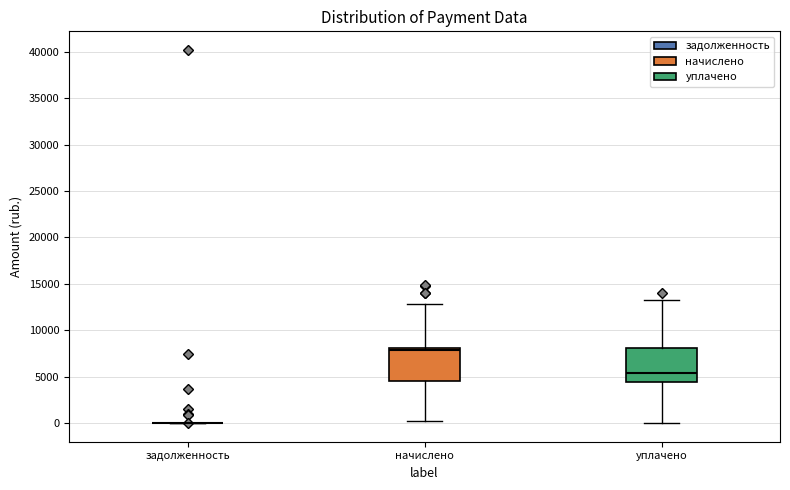

Reading left to right, transcribe this box plot: for each box, give where its median line is, the range the box spans, and where its two whiskers end, as read against the y-axis. The values are not printed on the chart, so give them approximately, as read against the axis.

задолженность: box collapsed to a line at 0, whiskers 0 to 0
начислено: median 8000 (just below the box's upper edge), box 4500 to 8000, whiskers 0 to 13000
уплачено: median 5500, box 4500 to 8000, whiskers 0 to 13000